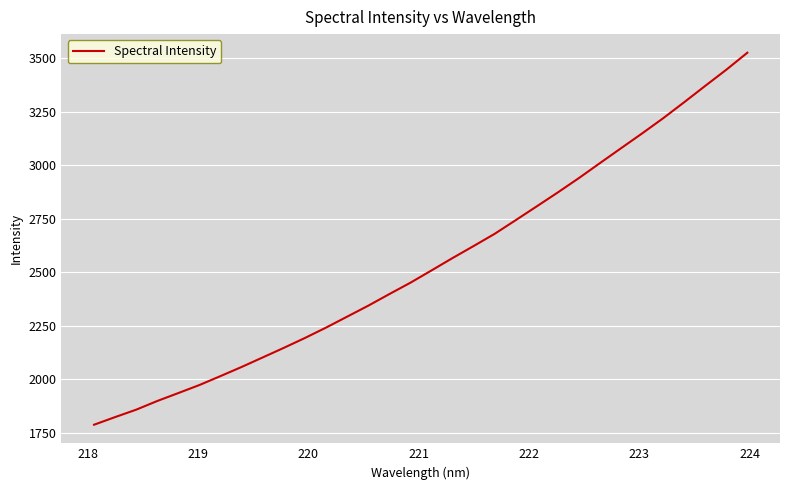

What is the smallest value displayed?

1788.4